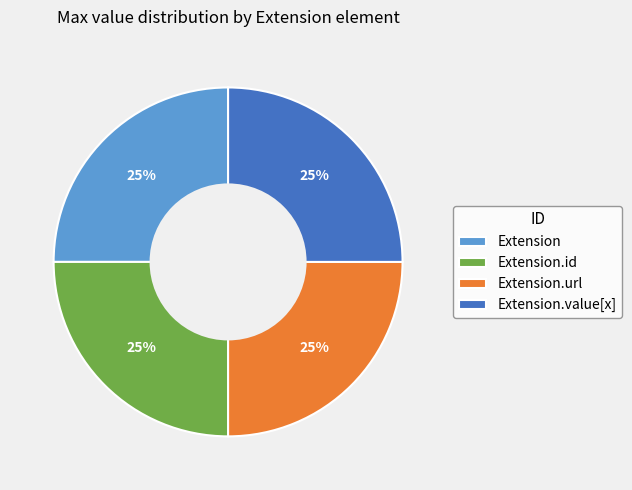

To the nearest percent, what percentage of the pie is Extension?

25%